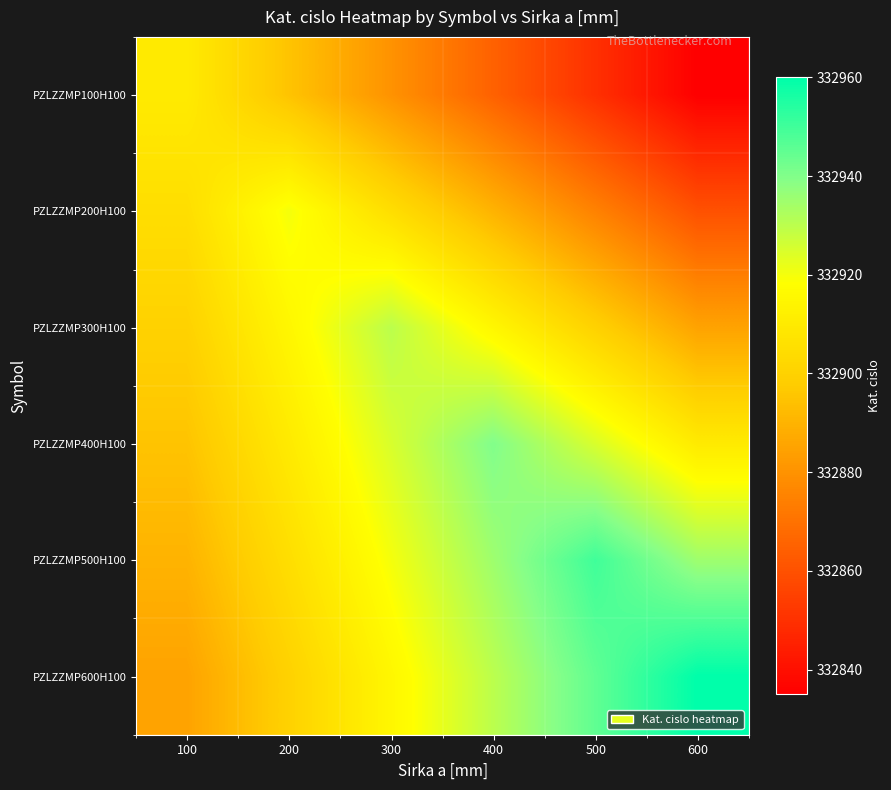

Rank the series by their maximum value, from highest to lowest.

PZLZZMP600H100, PZLZZMP500H100, PZLZZMP400H100, PZLZZMP300H100, PZLZZMP200H100, PZLZZMP100H100